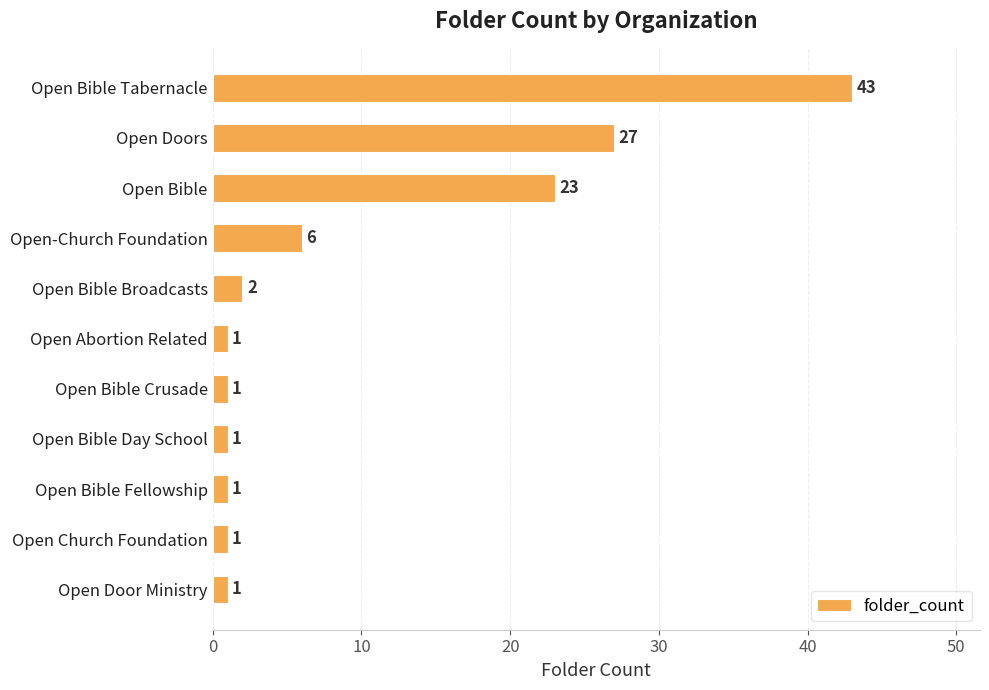

Which has a higher value, Open Bible Tabernacle or Open-Church Foundation?

Open Bible Tabernacle